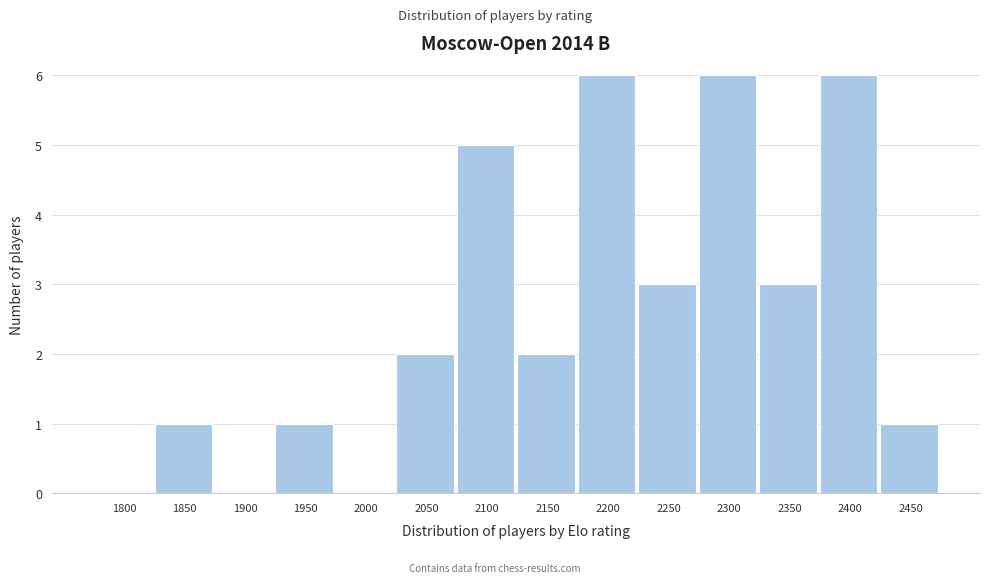

Reading left to right, what are all the values shown in this chart?

1800=0	1850=1	1900=0	1950=1	2000=0	2050=2	2100=5	2150=2	2200=6	2250=3	2300=6	2350=3	2400=6	2450=1